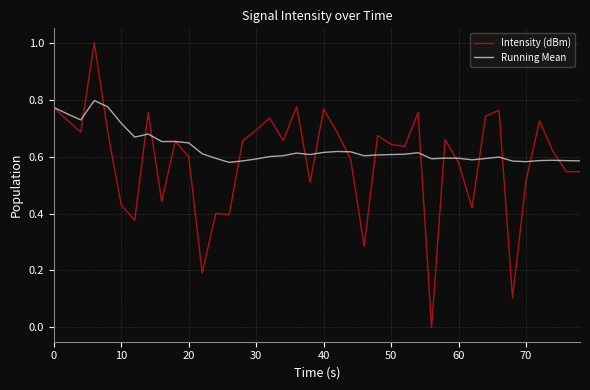

List the series in order of their peak value, highest first.

Intensity (dBm), Running Mean